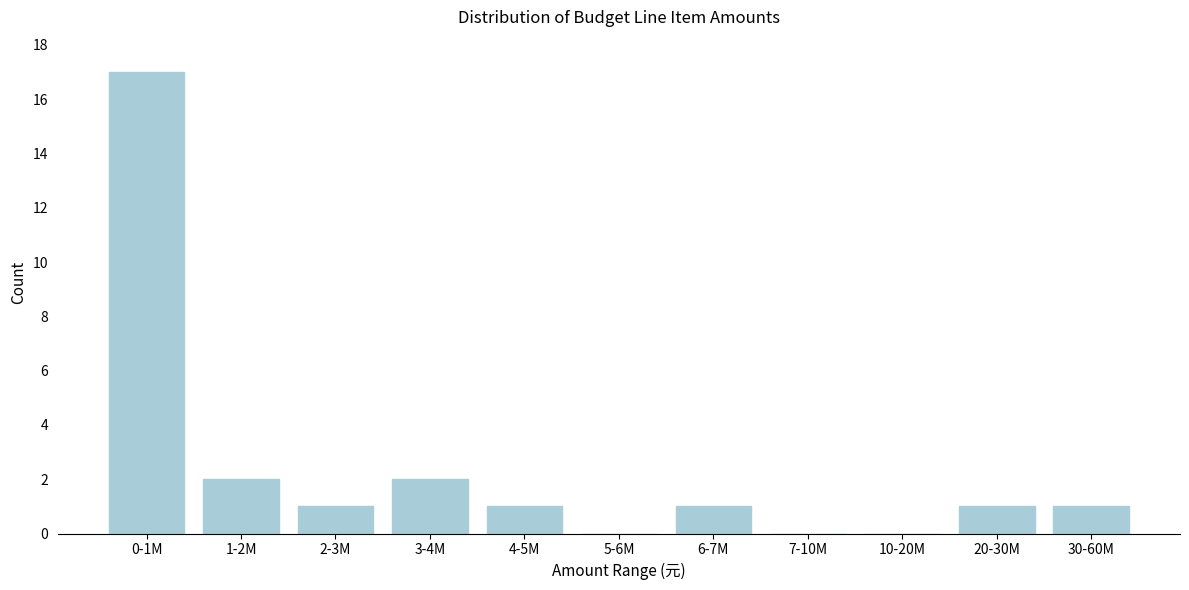

Reading left to right, extract all data points from this chart.

0-1M=17	1-2M=2	2-3M=1	3-4M=2	4-5M=1	5-6M=0	6-7M=1	7-10M=0	10-20M=0	20-30M=1	30-60M=1